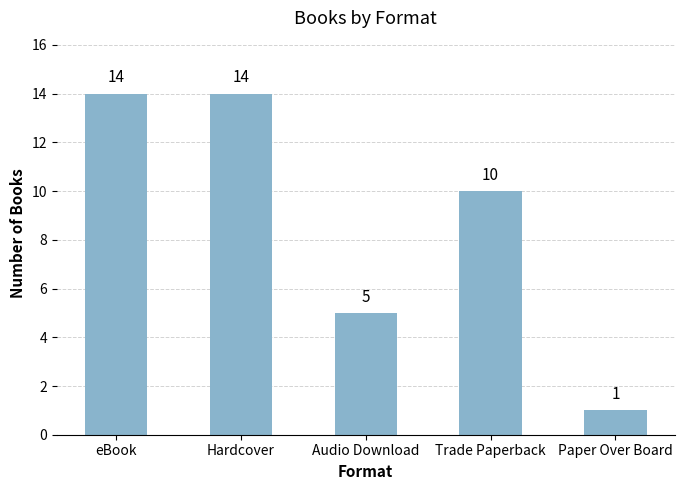

What is the sum of the values at Audio Download and Paper Over Board?

6